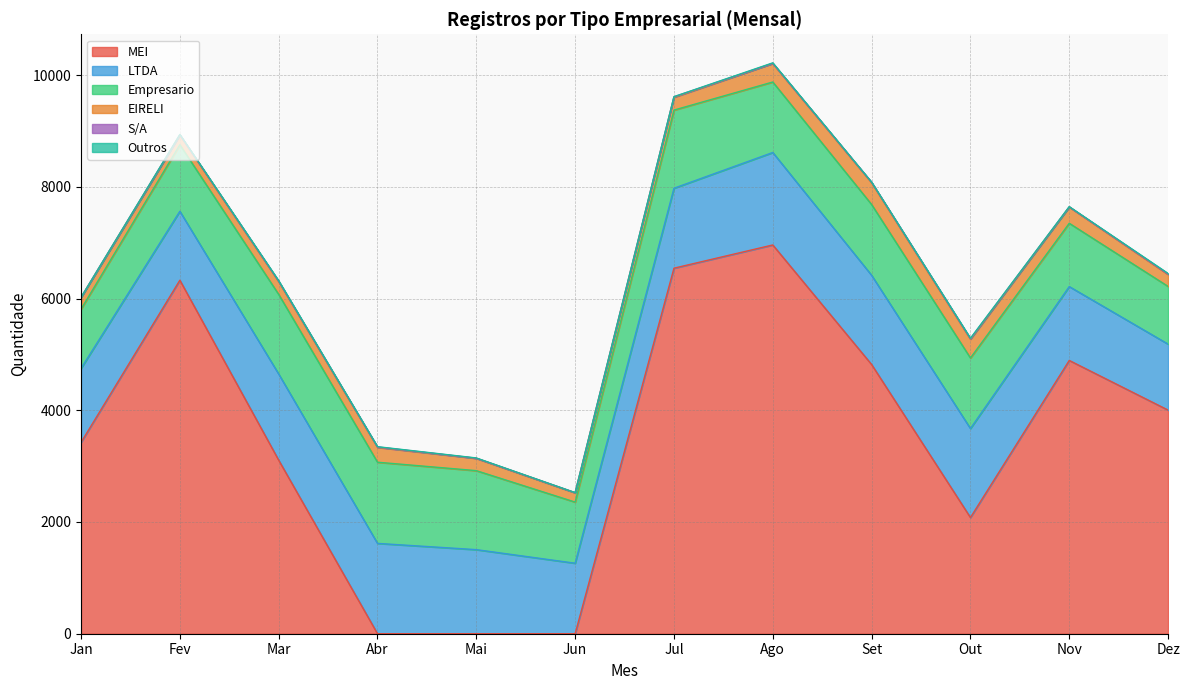

At which label does MEI reach its peak?

Ago